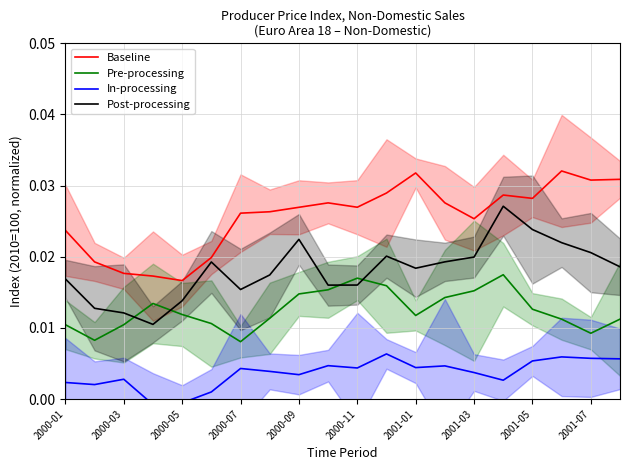

Is the value of Post-processing at 2000-01 greater than the value of Pre-processing at 2000-07?

Yes